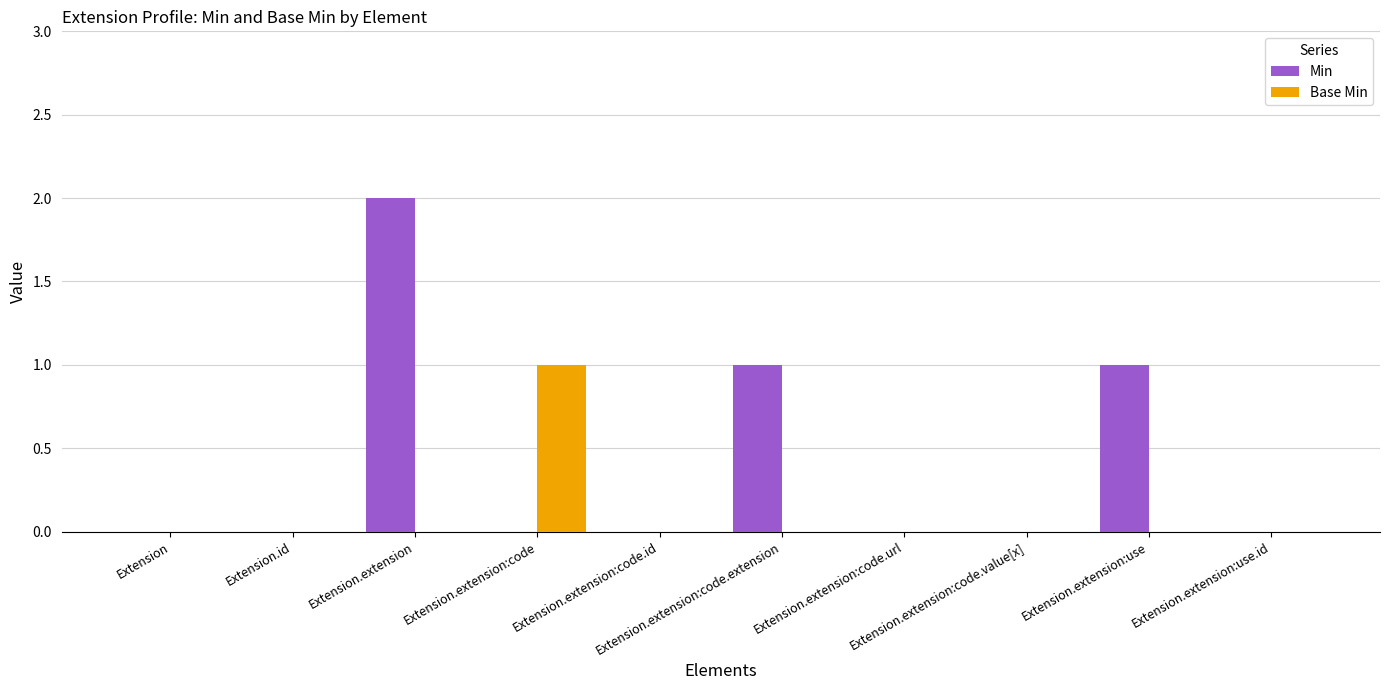

What are all the series names shown in the legend?

Min, Base Min